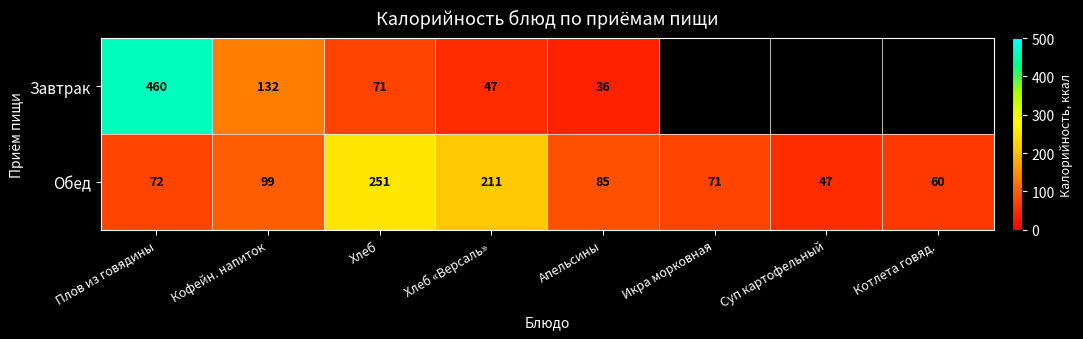

The Обед series shows 39.9 at Кофейн. напиток. True or false?

False